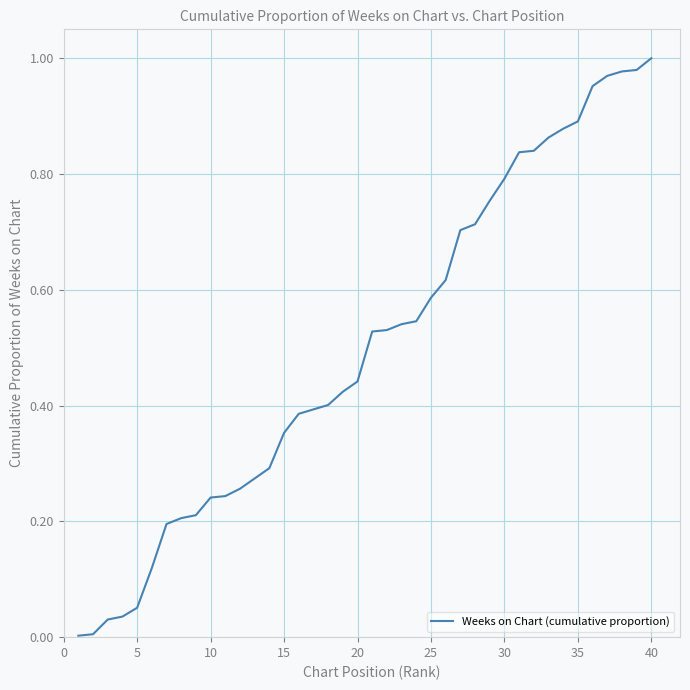

Does the chart have visible grid lines?

Yes